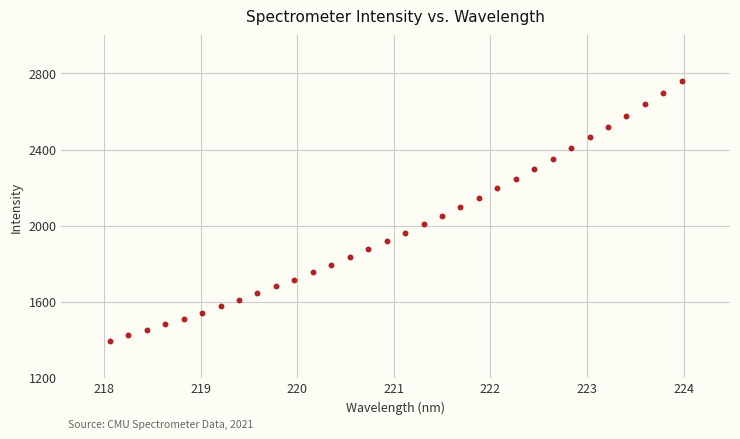

What is the range of Y values (max minus min)?

1364.9